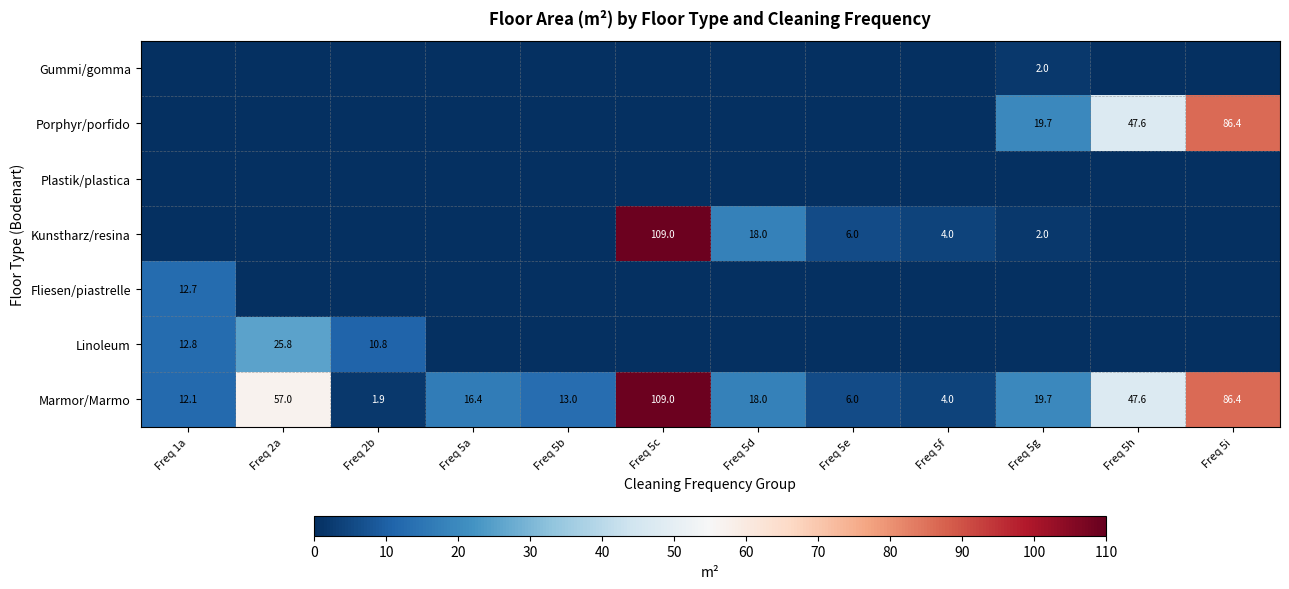

The value of Kunstharz/resina at Freq 5d is 18.0. True or false?

True